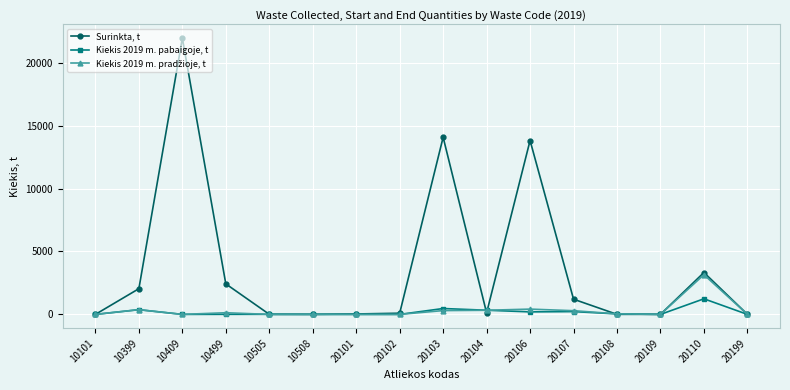

What is the difference between the Surinkta, t values at 10409 and 20106?

8130.5